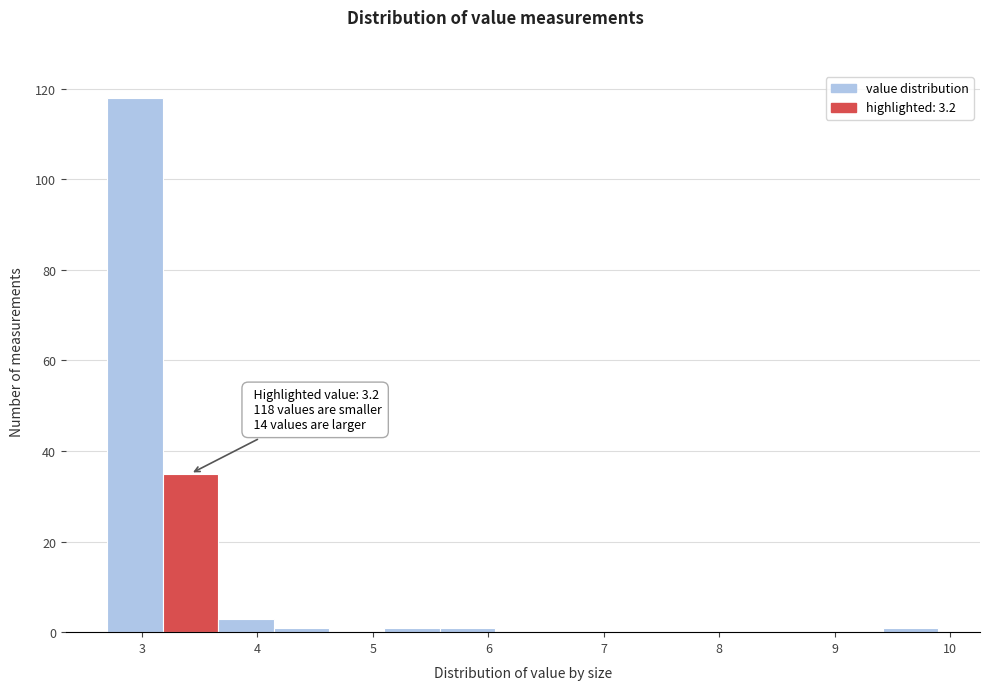

Which range on the x-axis has the tallest bar?

2.70 to 3.18